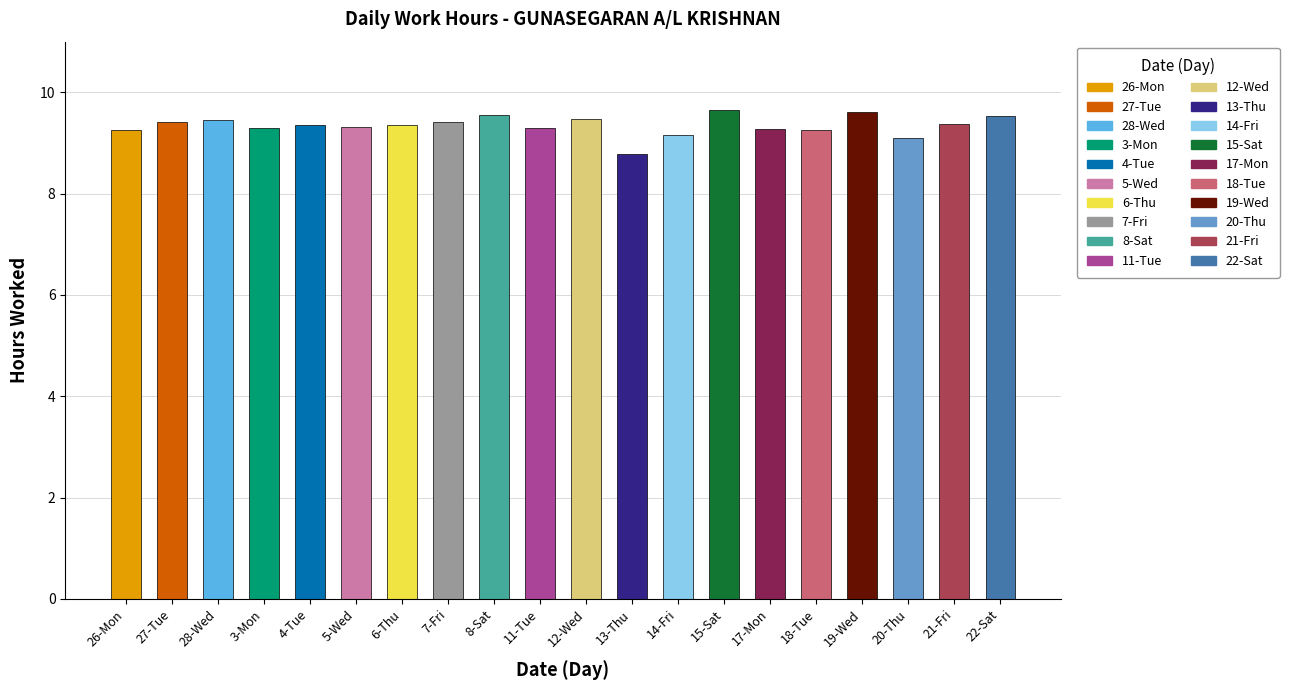

Does the chart contain any negative values?

No